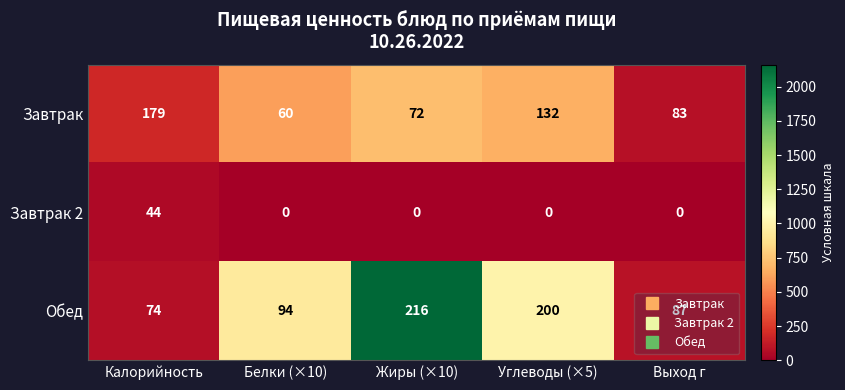

What value does the Завтрак series have at Белки (×10), to the nearest 10?

60